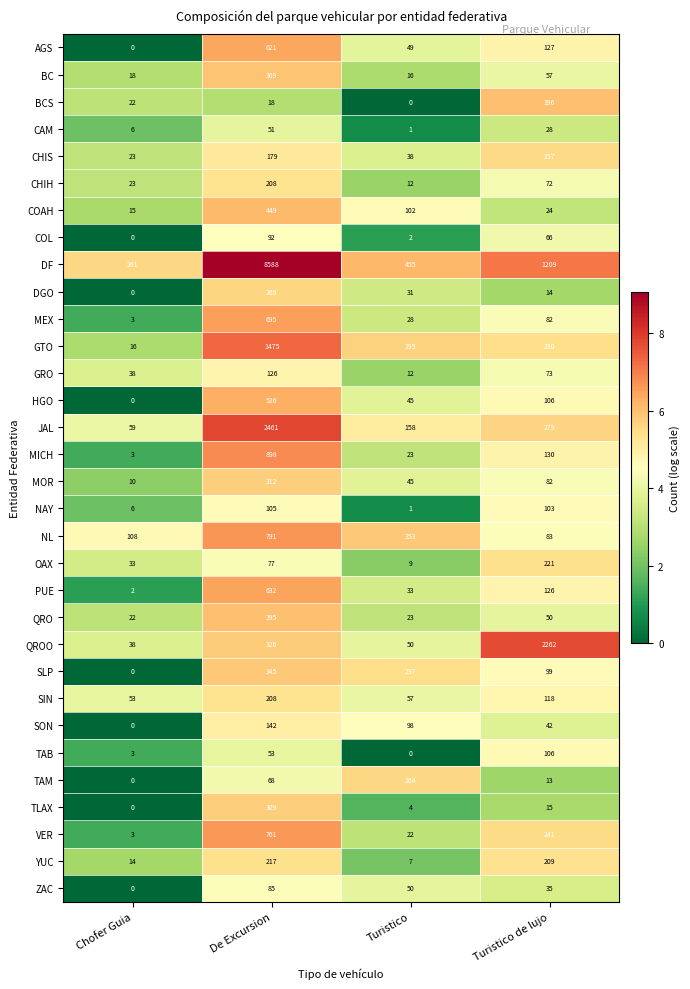

Read the MICH value at De Excursion, to the nearest 100.

900